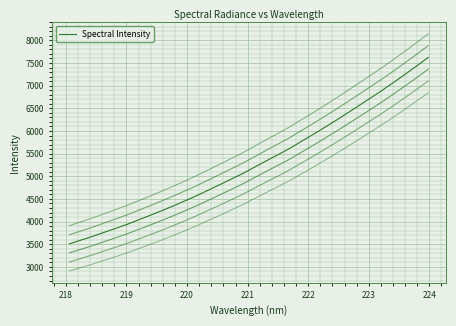

How many distinct data groups are displayed?

1